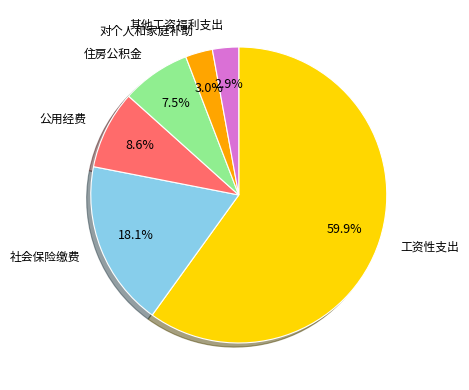

What is the ratio of the value at 工资性支出 to the value at 社会保险缴费?

3.3